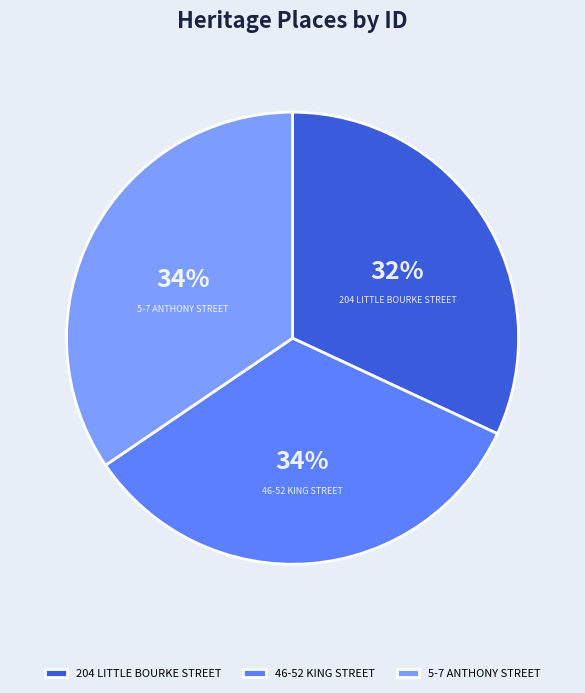

Is it true that 46-52 KING STREET is 49% of the pie?

False